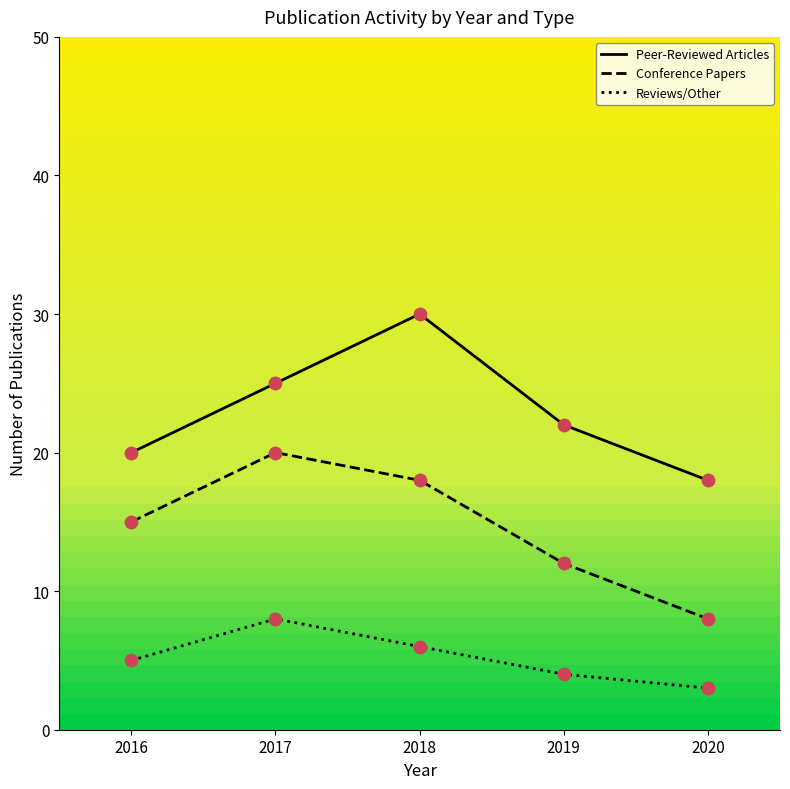

At how many categories does at least one series exceed 29?

1